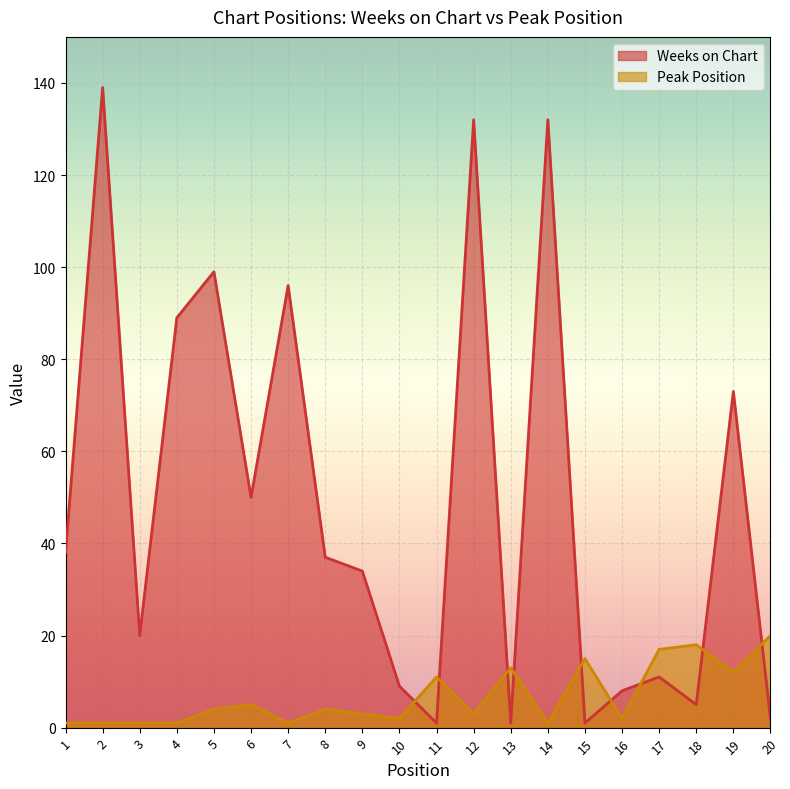

Reading left to right, extract all data points from this chart.

Weeks on Chart: 38	139	20	89	99	50	96	37	34	9	1	132	1	132	1	8	11	5	73	2
Peak Position: 1	1	1	1	4	5	1	4	3	2	11	3	13	1	15	2	17	18	12	20